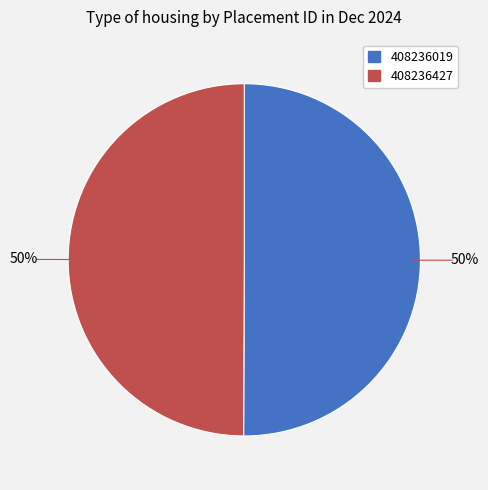

Combined, do 408236427 and 408236019 account for over 50%?

Yes